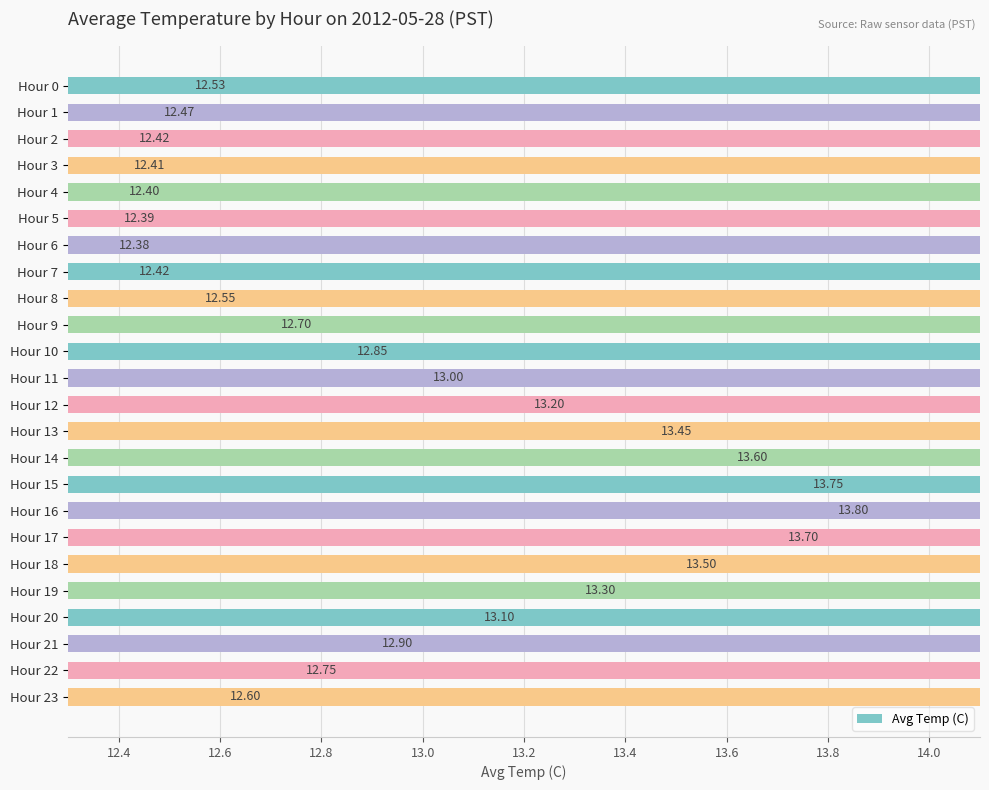

Reading right to left, extract all data points from this chart.

12.6	12.8	12.9	13.1	13.3	13.5	13.7	13.8	13.8	13.6	13.4	13.2	13.0	12.8	12.7	12.6	12.4	12.4	12.4	12.4	12.4	12.4	12.5	12.5